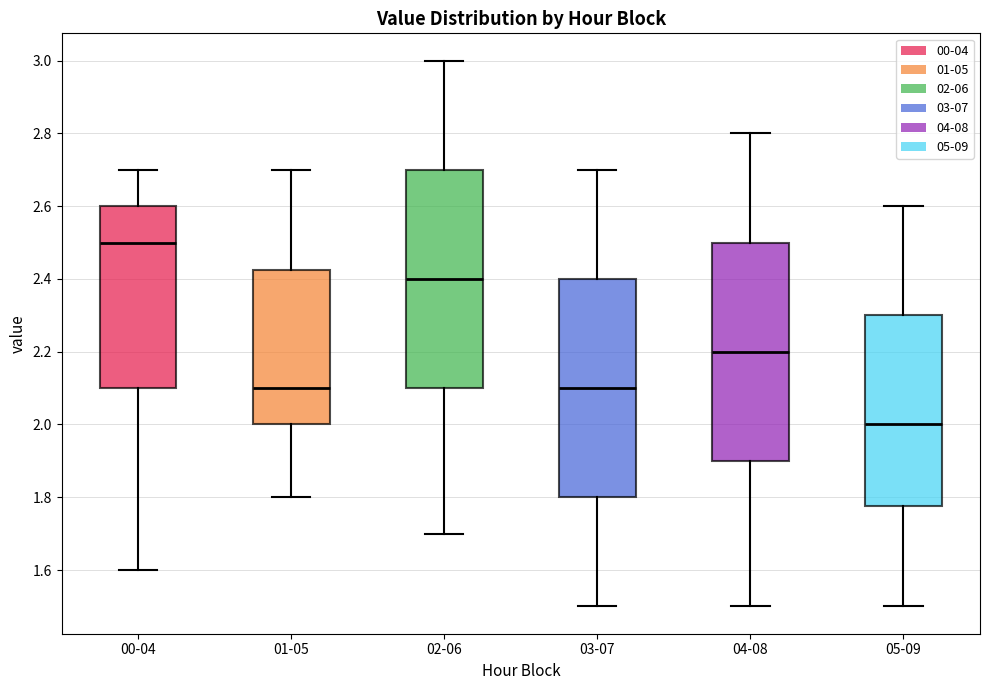

Reading left to right, transcribe this box plot: for each box, give where its median line is, the range the box spans, and where its two whiskers end, as read against the y-axis. The values are not printed on the chart, so give them approximately, as read against the axis.

00-04: median 2.50, box 2.10 to 2.60, whiskers 1.60 to 2.70
01-05: median 2.10, box 2.00 to 2.42, whiskers 1.80 to 2.70
02-06: median 2.40, box 2.10 to 2.70, whiskers 1.70 to 3.00
03-07: median 2.10, box 1.80 to 2.40, whiskers 1.50 to 2.70
04-08: median 2.20, box 1.90 to 2.50, whiskers 1.50 to 2.80
05-09: median 2.00, box 1.78 to 2.30, whiskers 1.50 to 2.60